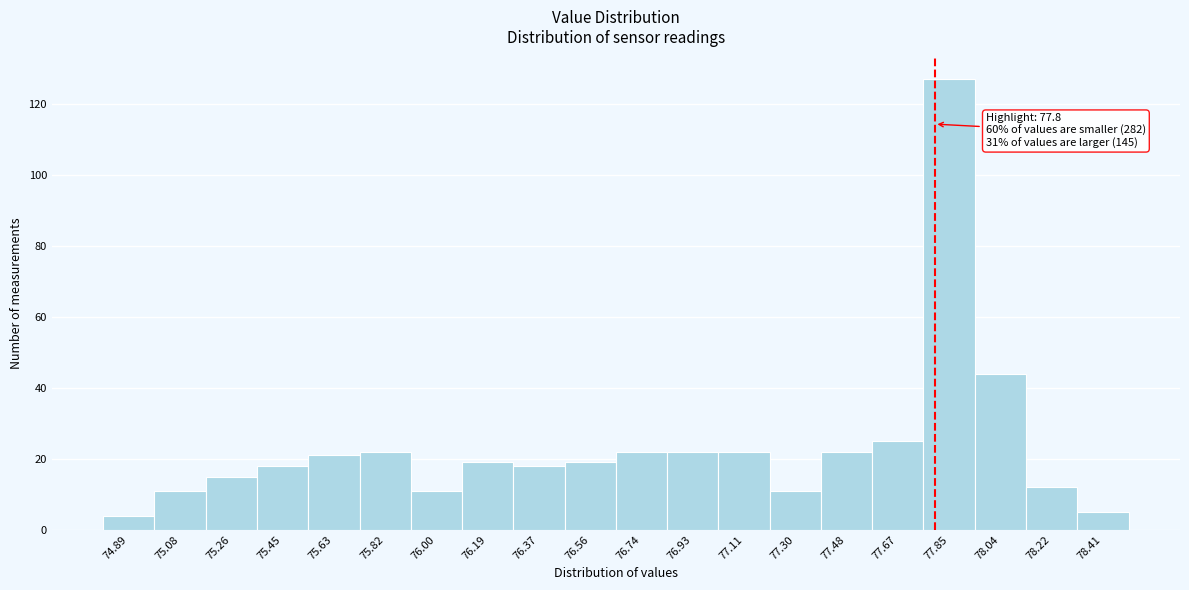

Over which range of the x-axis is the bar tallest?

77.760 to 77.945